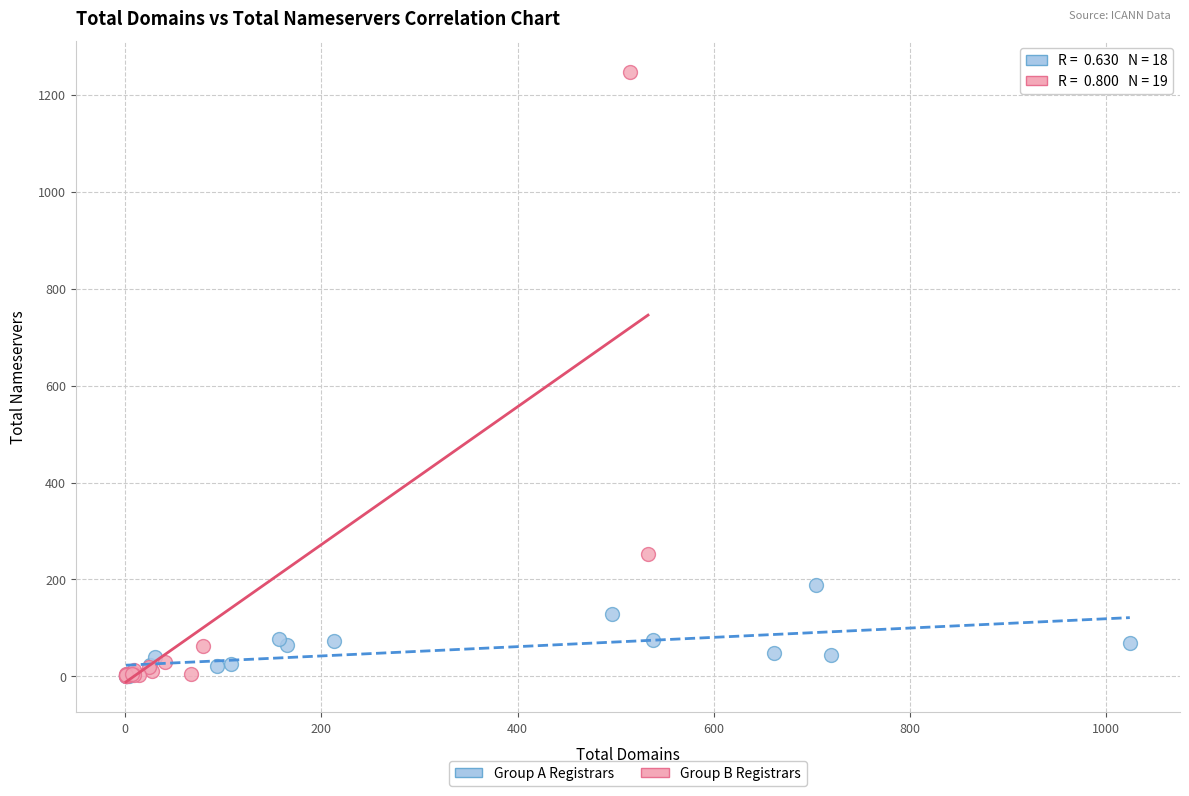

Which series reaches the maximum Y coordinate?

Group B Registrars